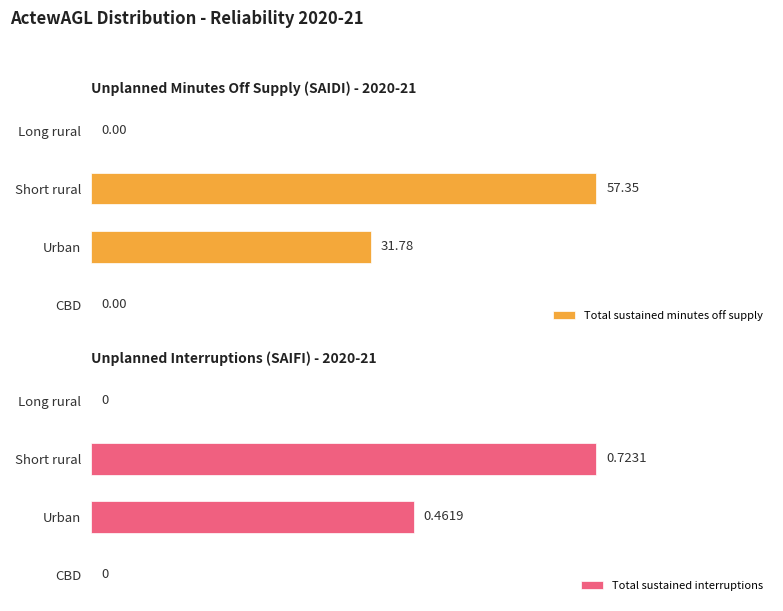

At which label is Total sustained minutes off supply closest to 28?

Urban